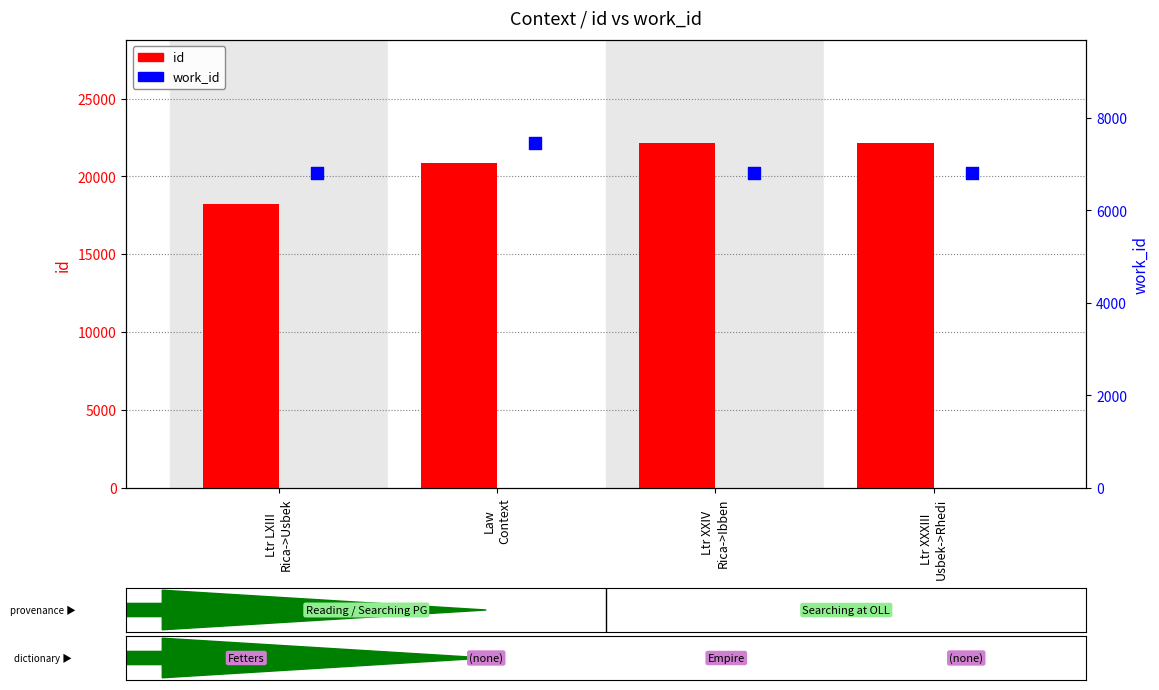

Which series contains the lowest Y value?

work_id